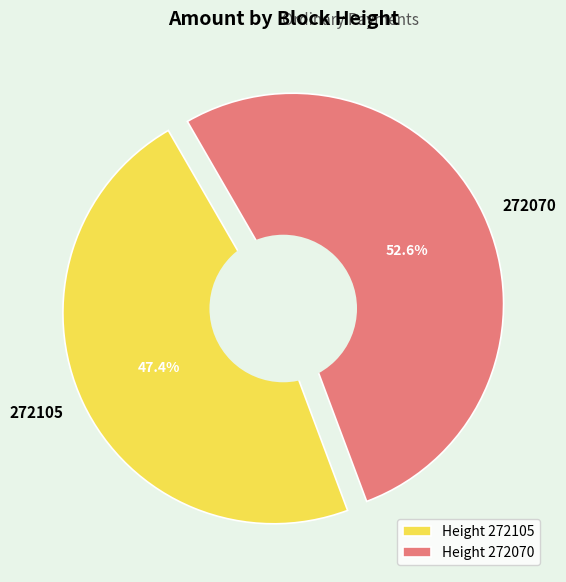

Do 272105 and 272070 together represent more than half of the pie?

Yes